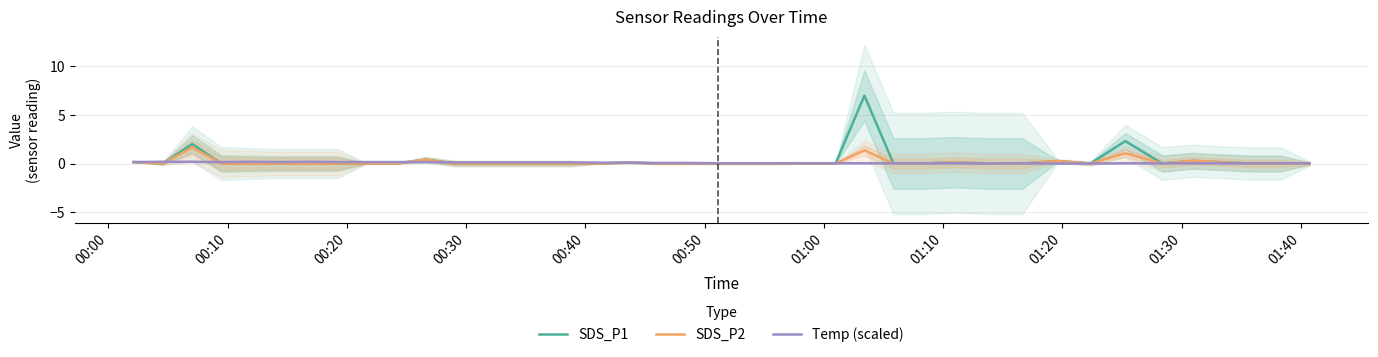

True or false: SDS_P2 and SDS_P1 cross at least once.

False